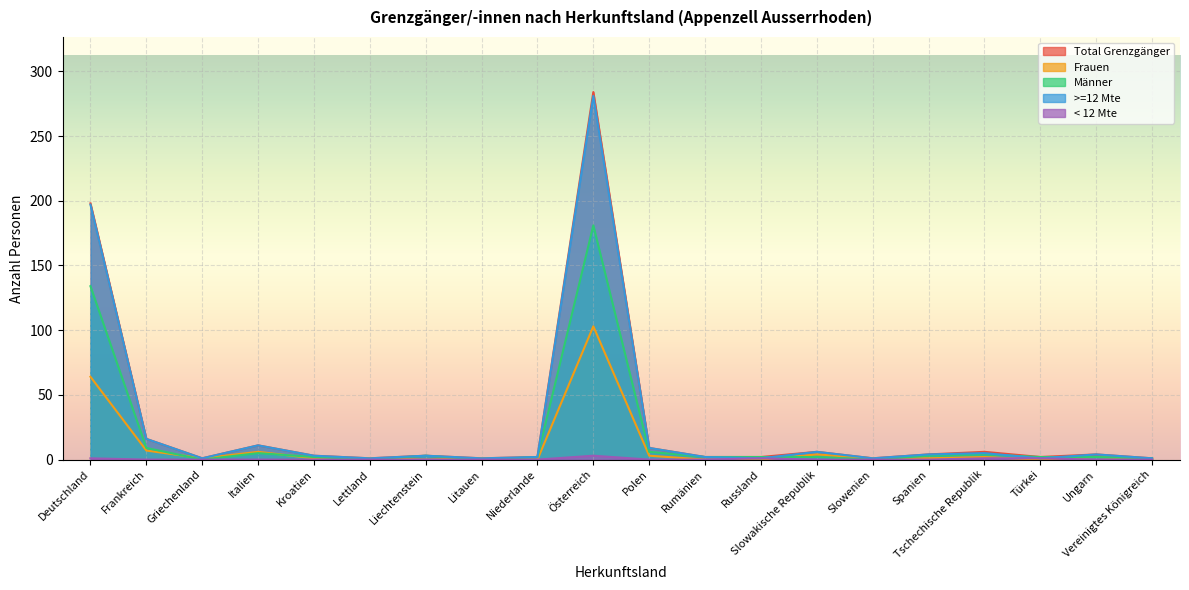

Rank the series by their maximum value, from lowest to highest.

< 12 Mte, Frauen, Männer, >=12 Mte, Total Grenzgänger